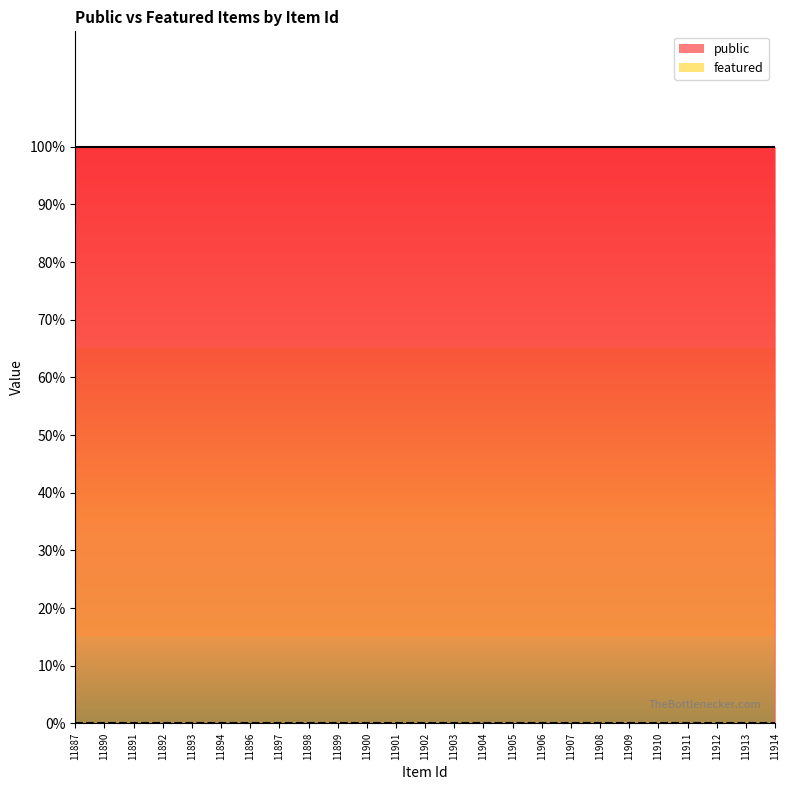

What is the sum of all public values?

25